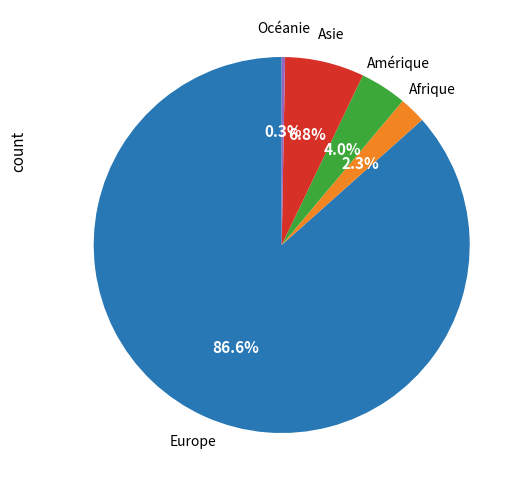

Is there any slice that represents more than half of the pie?

Yes